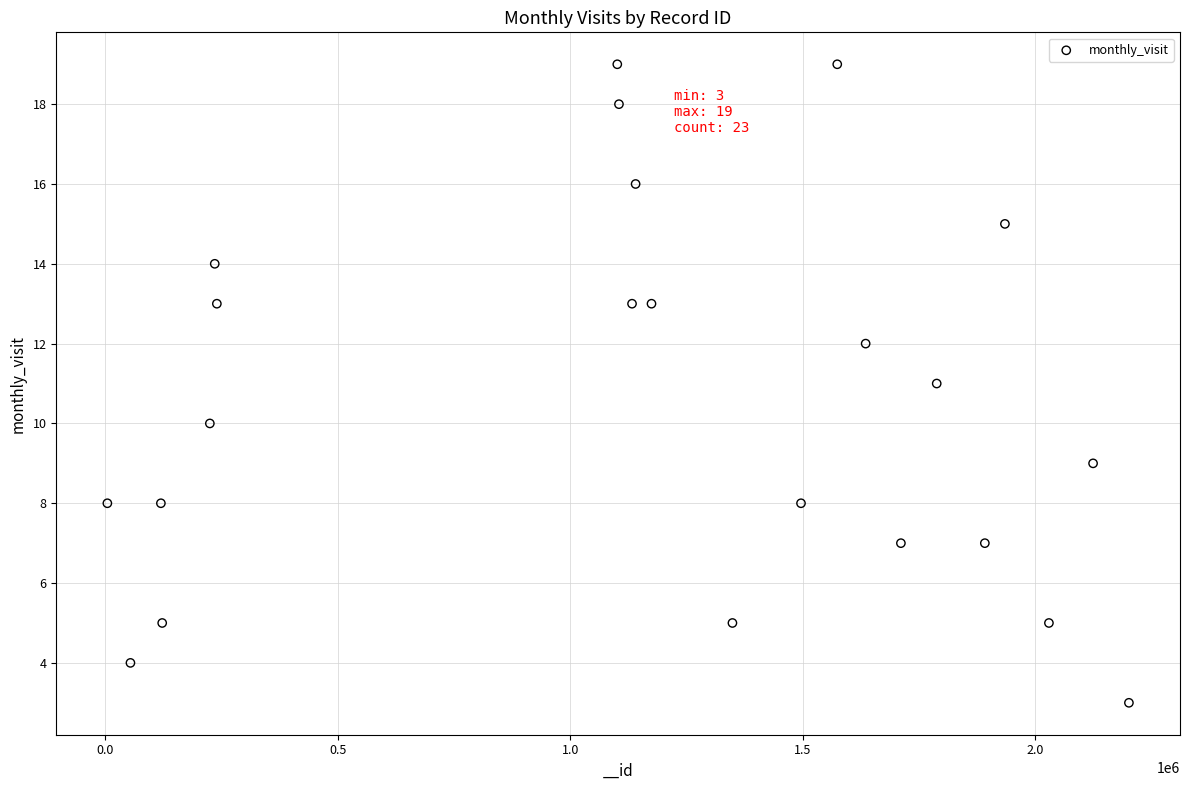

What is the range of Y values (max minus min)?

16